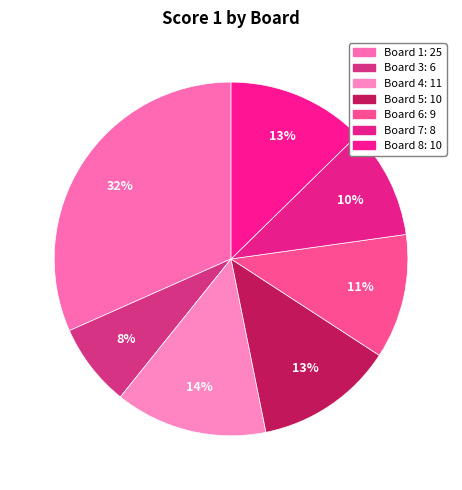

Count the number of slices in the pie.

7